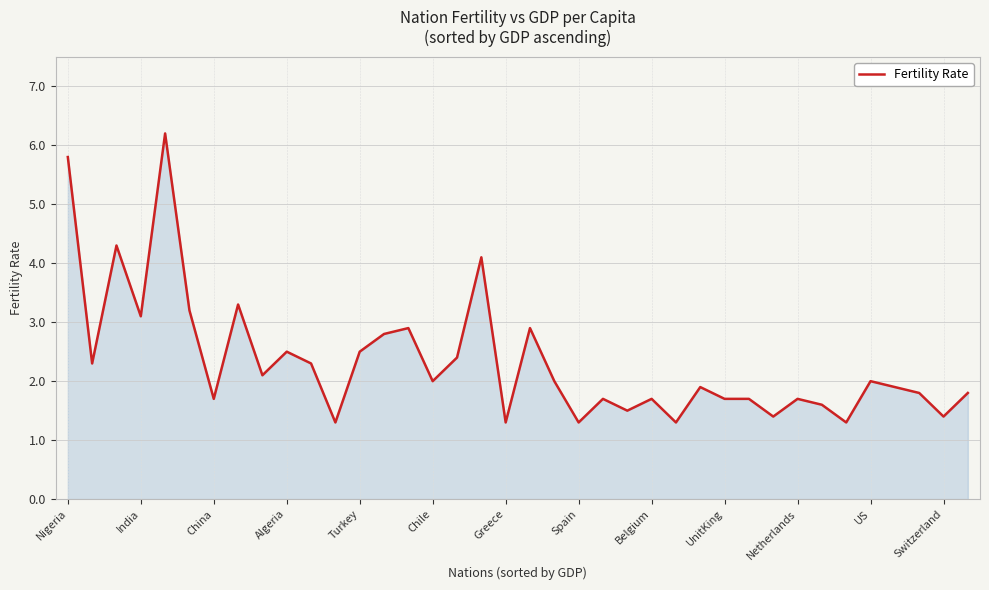

What is the smallest value displayed?

1.3